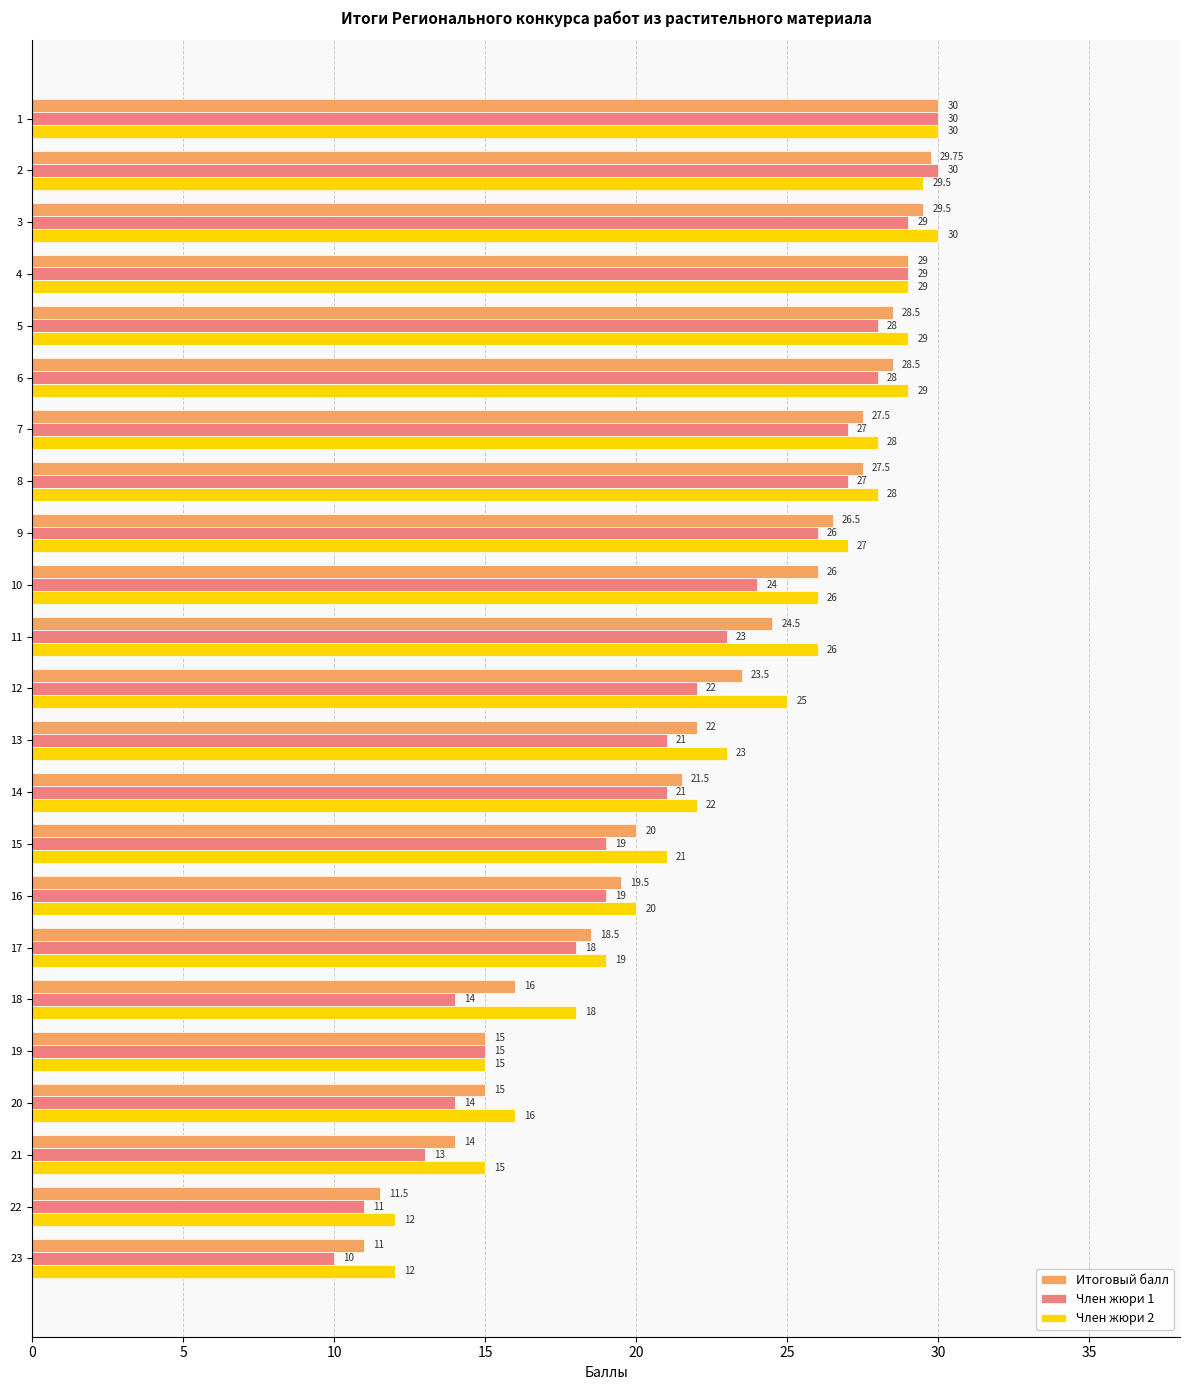

Rank the series at 7 from highest to lowest value.

Член жюри 2, Итоговый балл, Член жюри 1